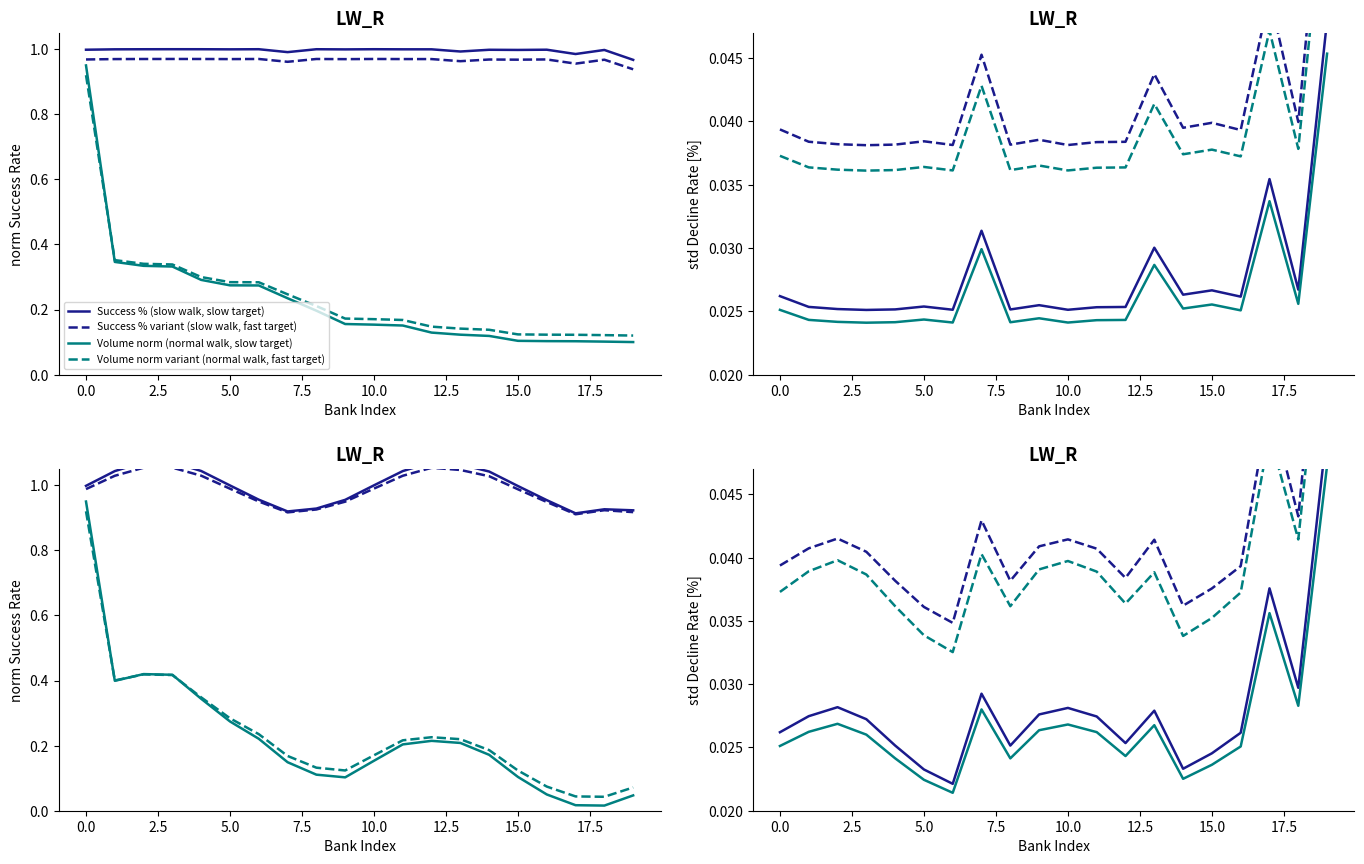

In Declines %, how many points are lower than both neighbors (excluding endpoints)?

7